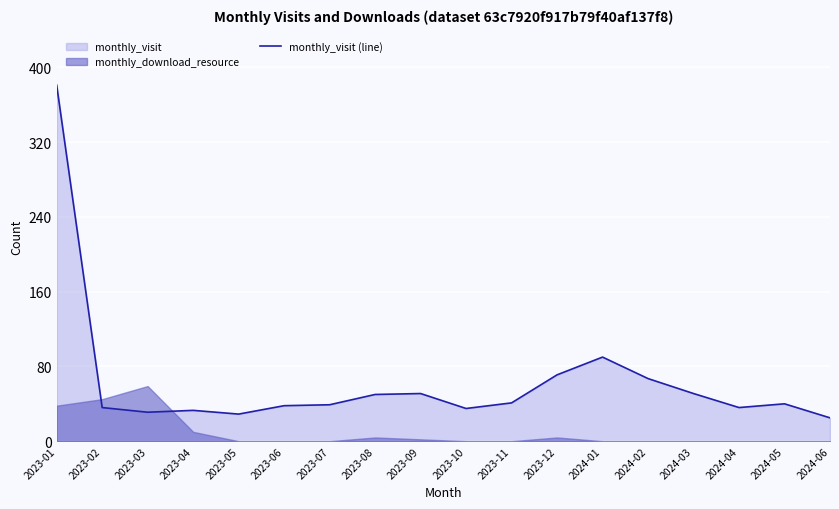

Rank the categories by value from highest to lowest.

2023-01, 2024-01, 2023-12, 2024-02, 2023-09, 2024-03, 2023-08, 2023-11, 2024-05, 2023-07, 2023-06, 2023-02, 2024-04, 2023-10, 2023-04, 2023-03, 2023-05, 2024-06